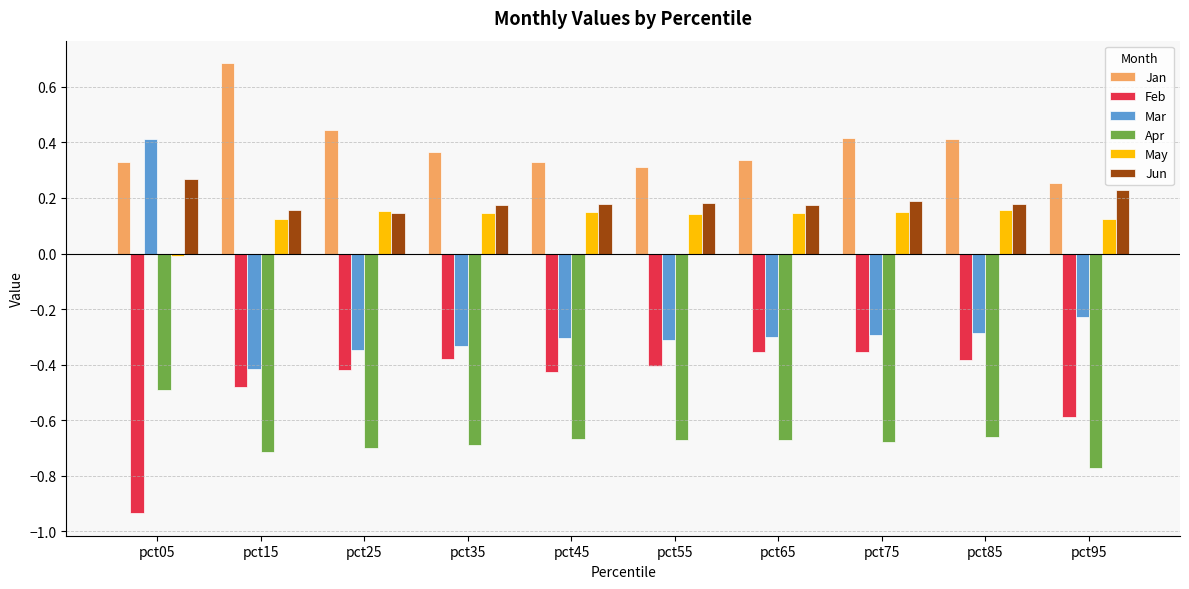

Rank the series by their maximum value, from lowest to highest.

Apr, Feb, May, Jun, Mar, Jan